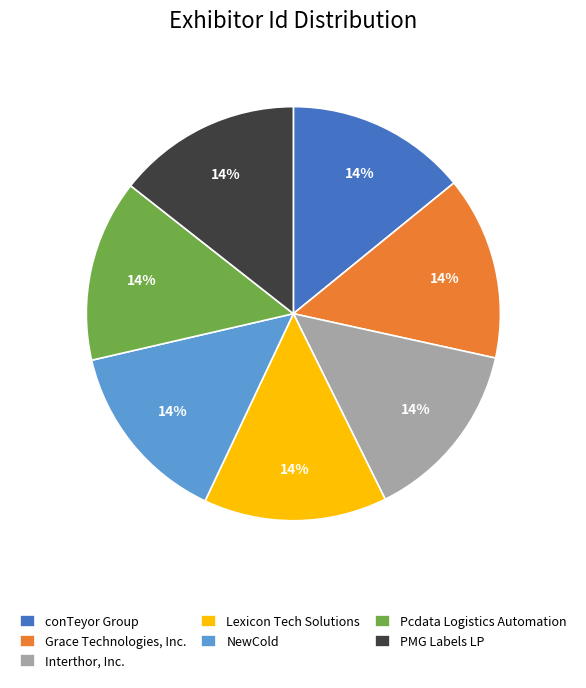

Is there a majority slice in this chart?

No